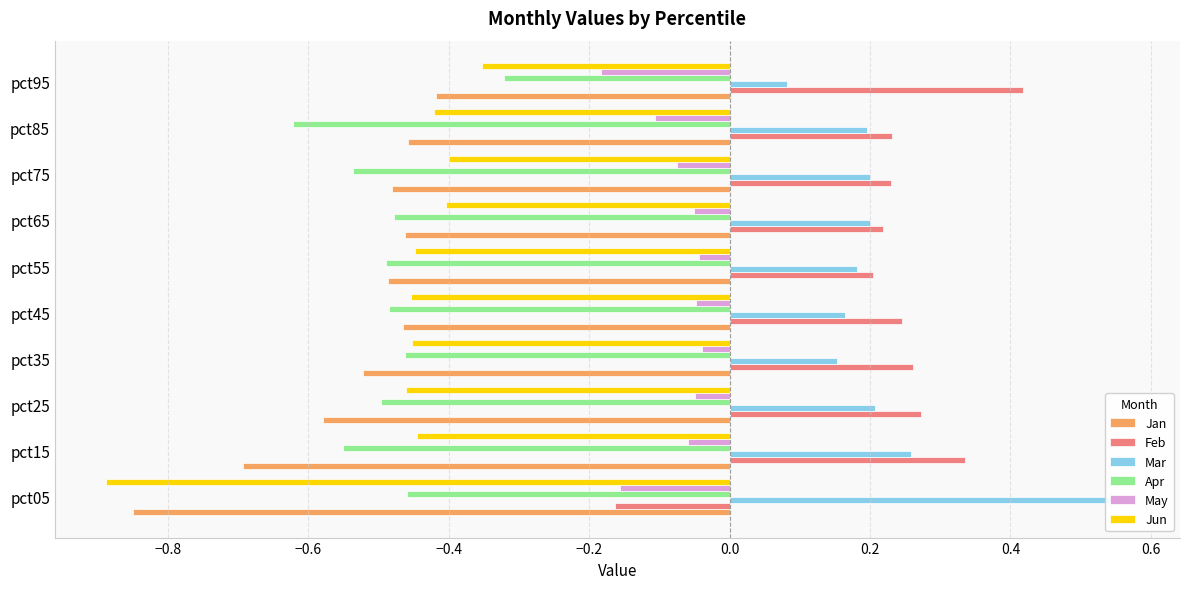

What is the sum of all Feb values?

2.3